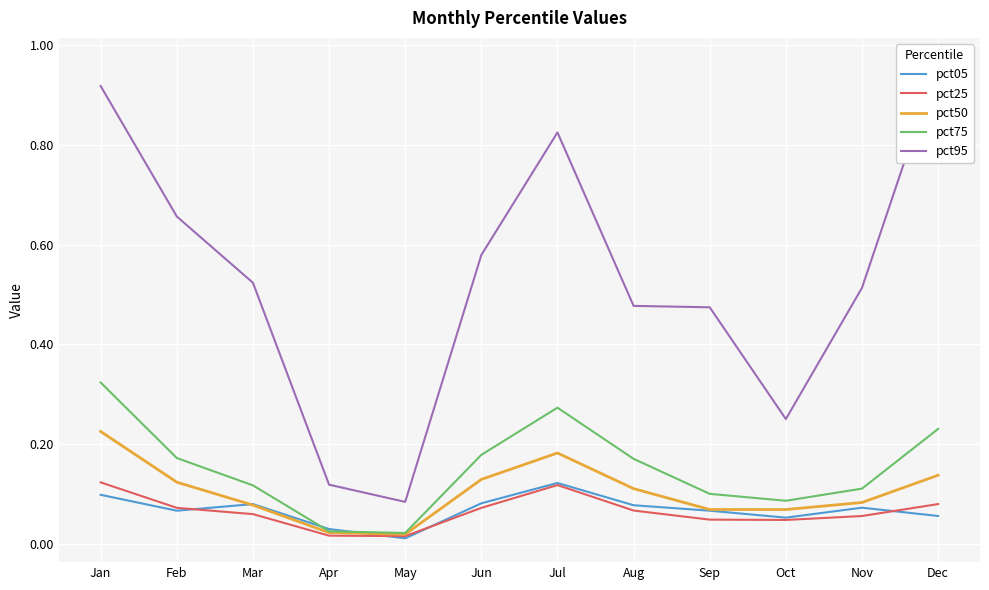

Count the pct05 values in the range 0 to 1.

12